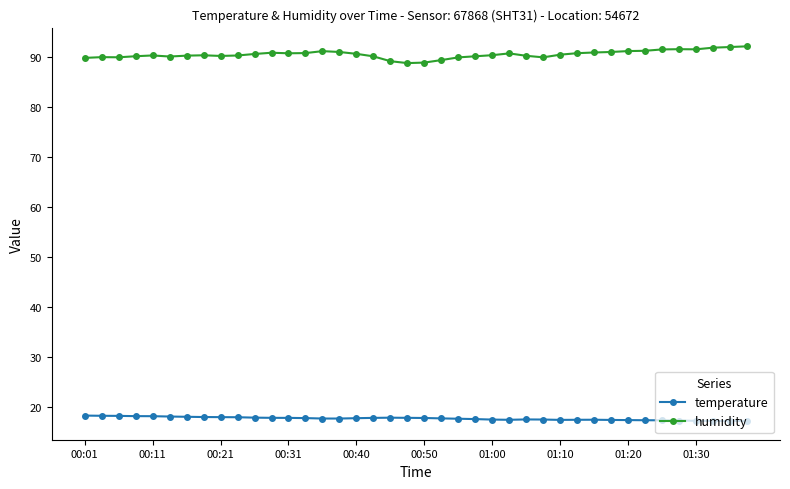

True or false: humidity has more than 0 points higher than both neighbors.

True